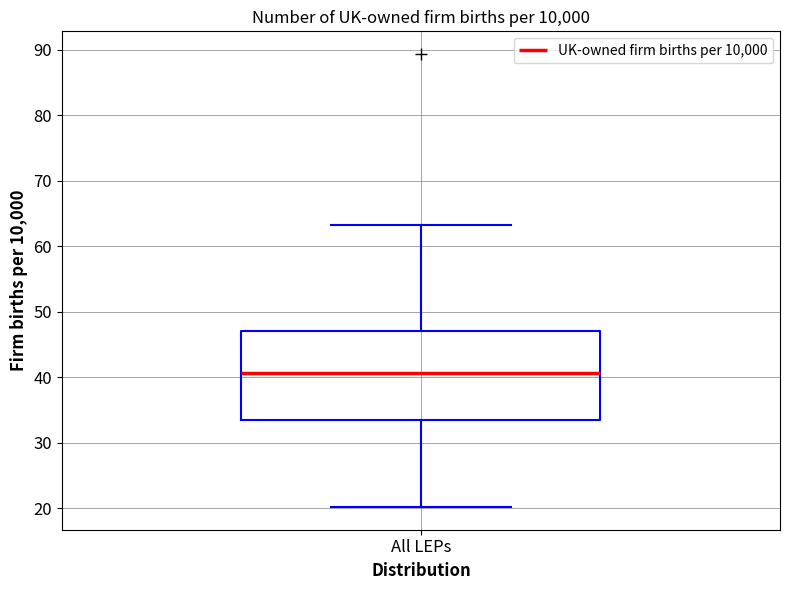

Where is the upper edge of the box for All LEPs on the y-axis? The values are not printed on the chart, so give them approximately, as read against the axis.

47